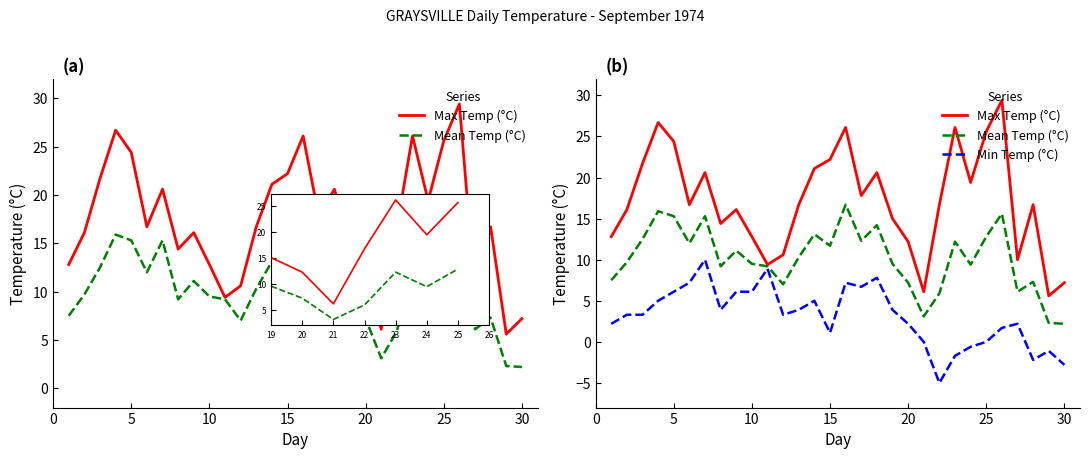

True or false: Mean Temp (°C) has more than 1 interior local peaks.

True